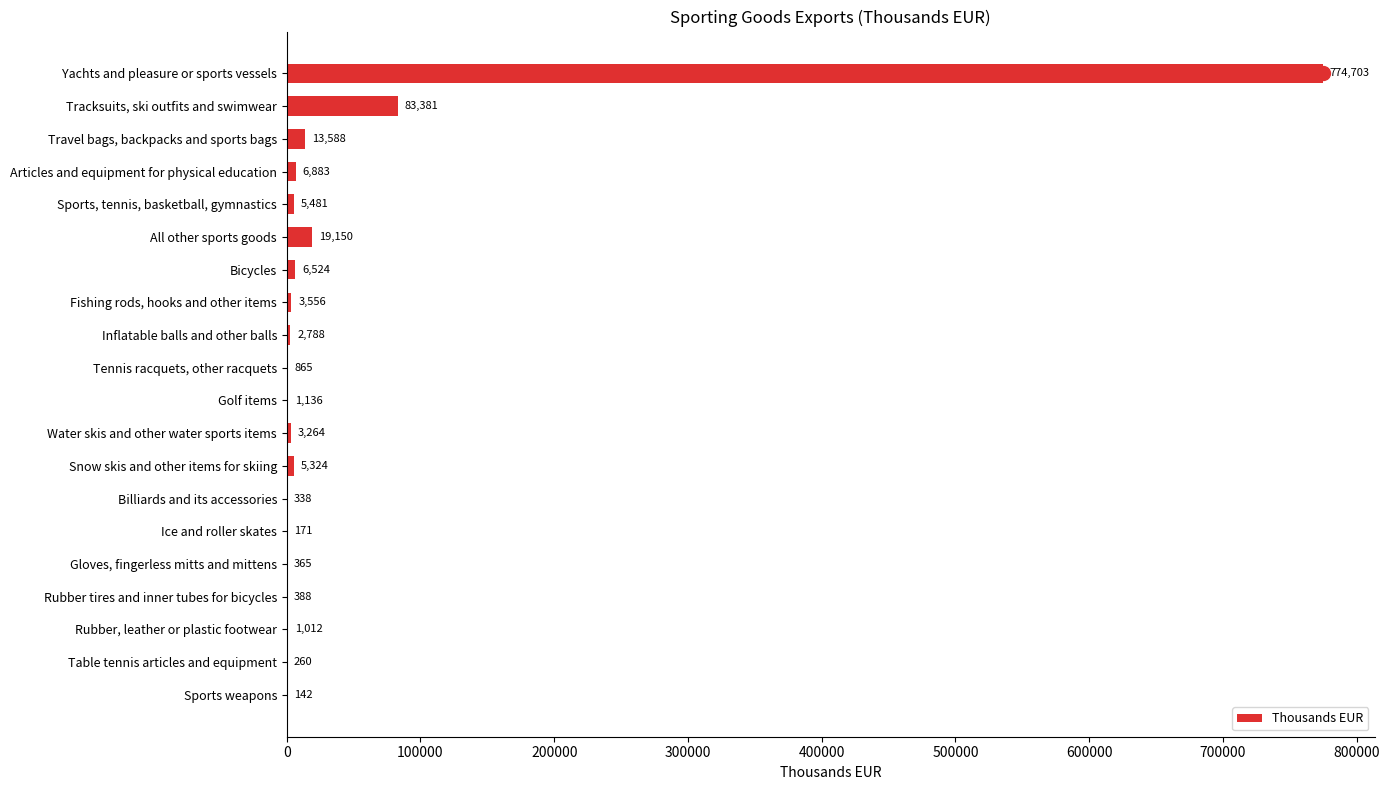

True or false: the data shows 1012 at Rubber, leather or plastic footwear.

True